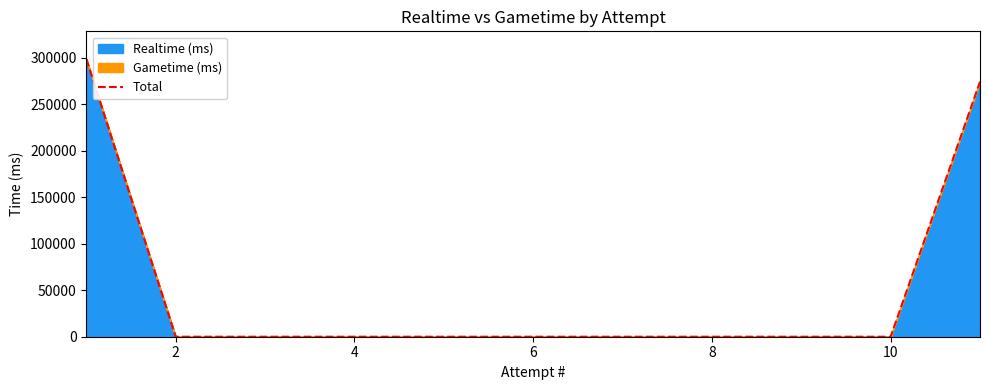

What is the sum of all values?

573069